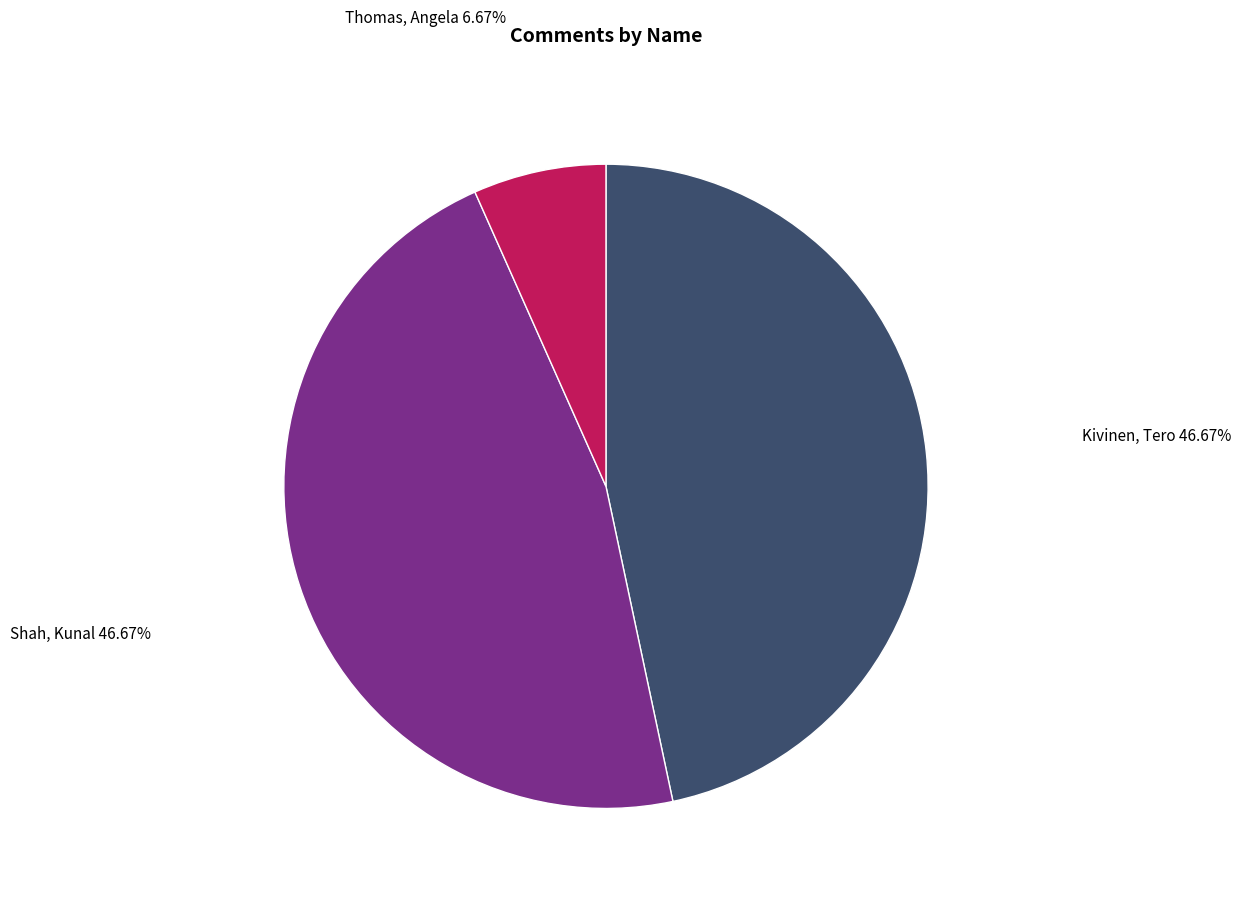

Is there a majority slice in this chart?

No